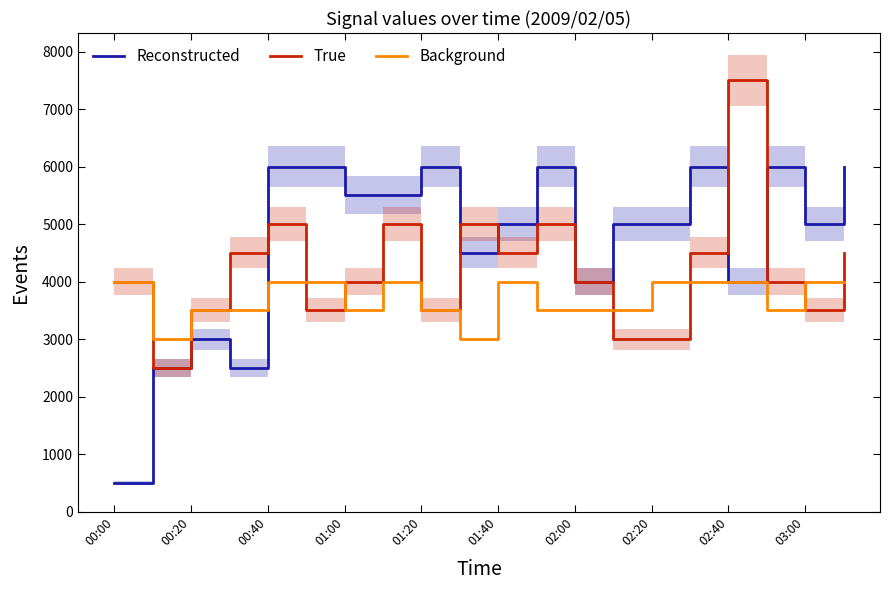

What is the highest value of the Background series?

4000